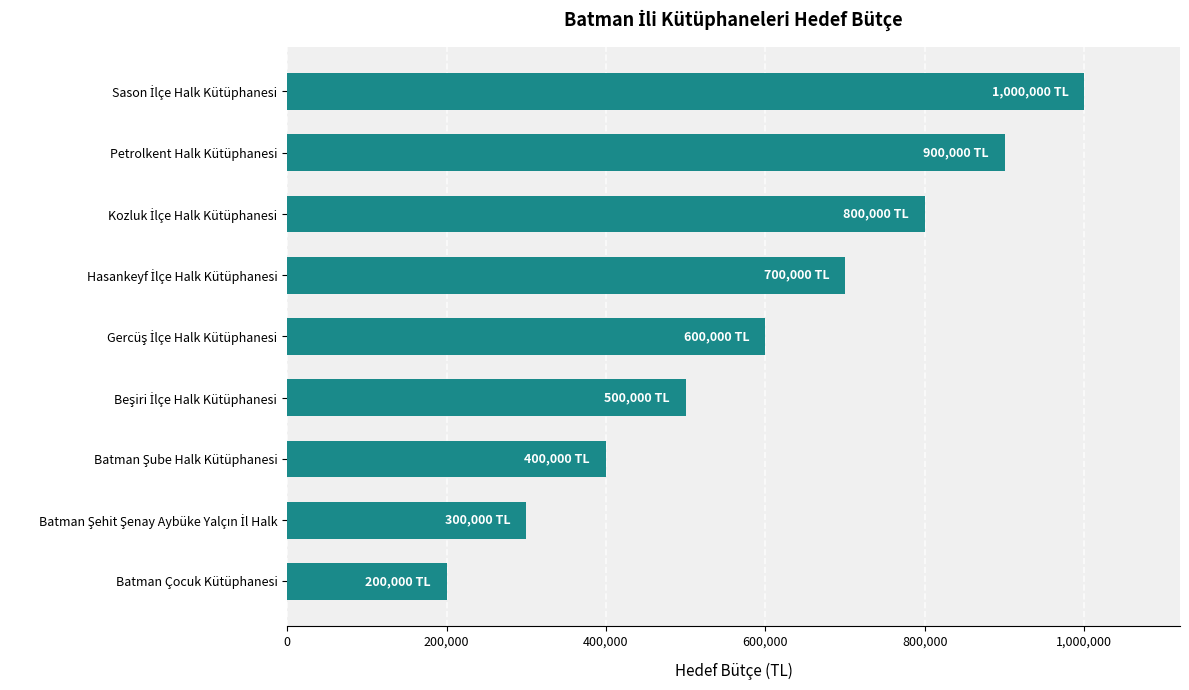

How many values are below 600000?

4